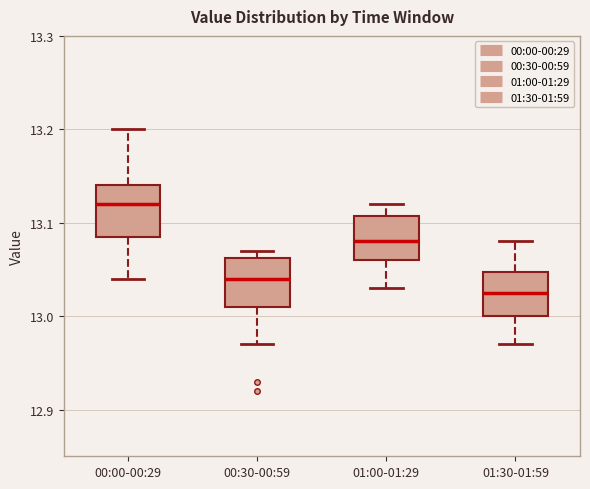

Which box has the lowest median line?

01:30-01:59